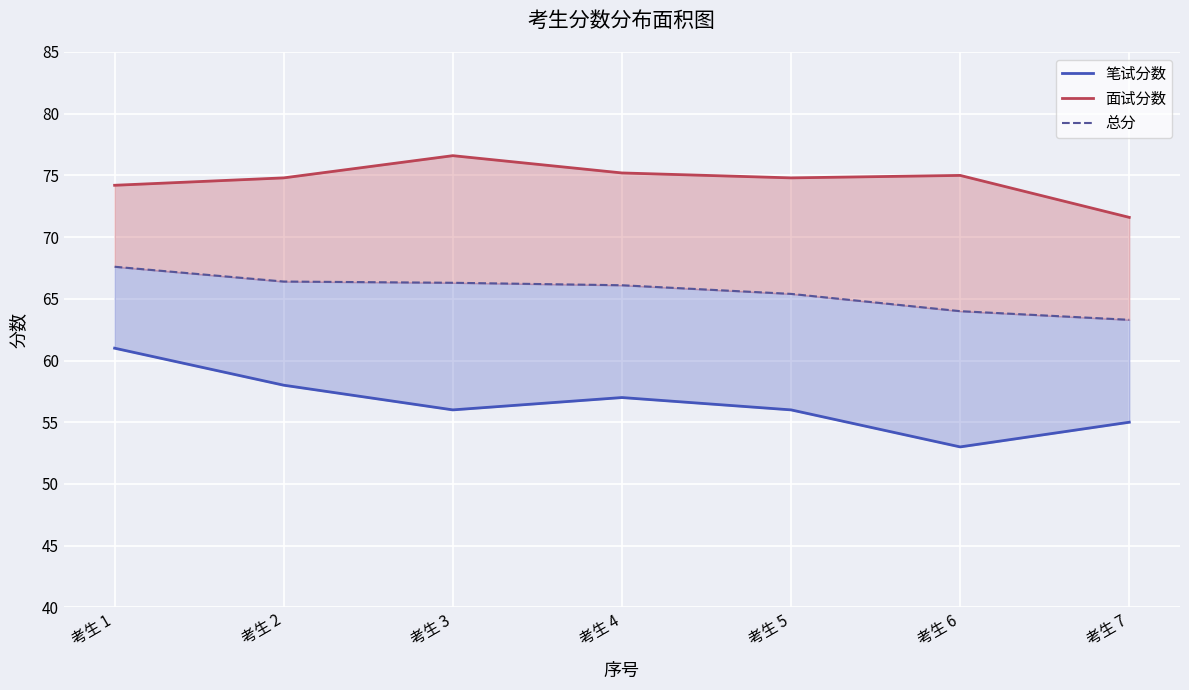

What is the difference between the maximum and minimum values in the 总分 series?

4.3